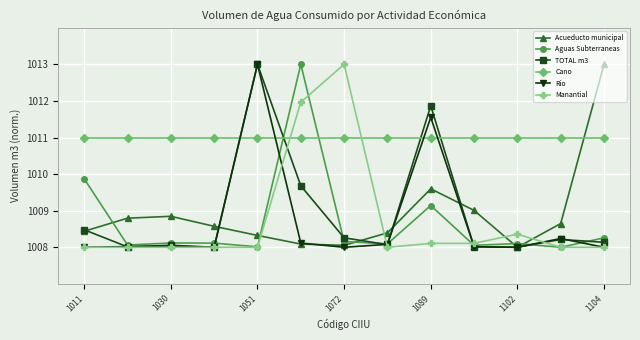

At how many categories does at least one series exceed 1012?

4